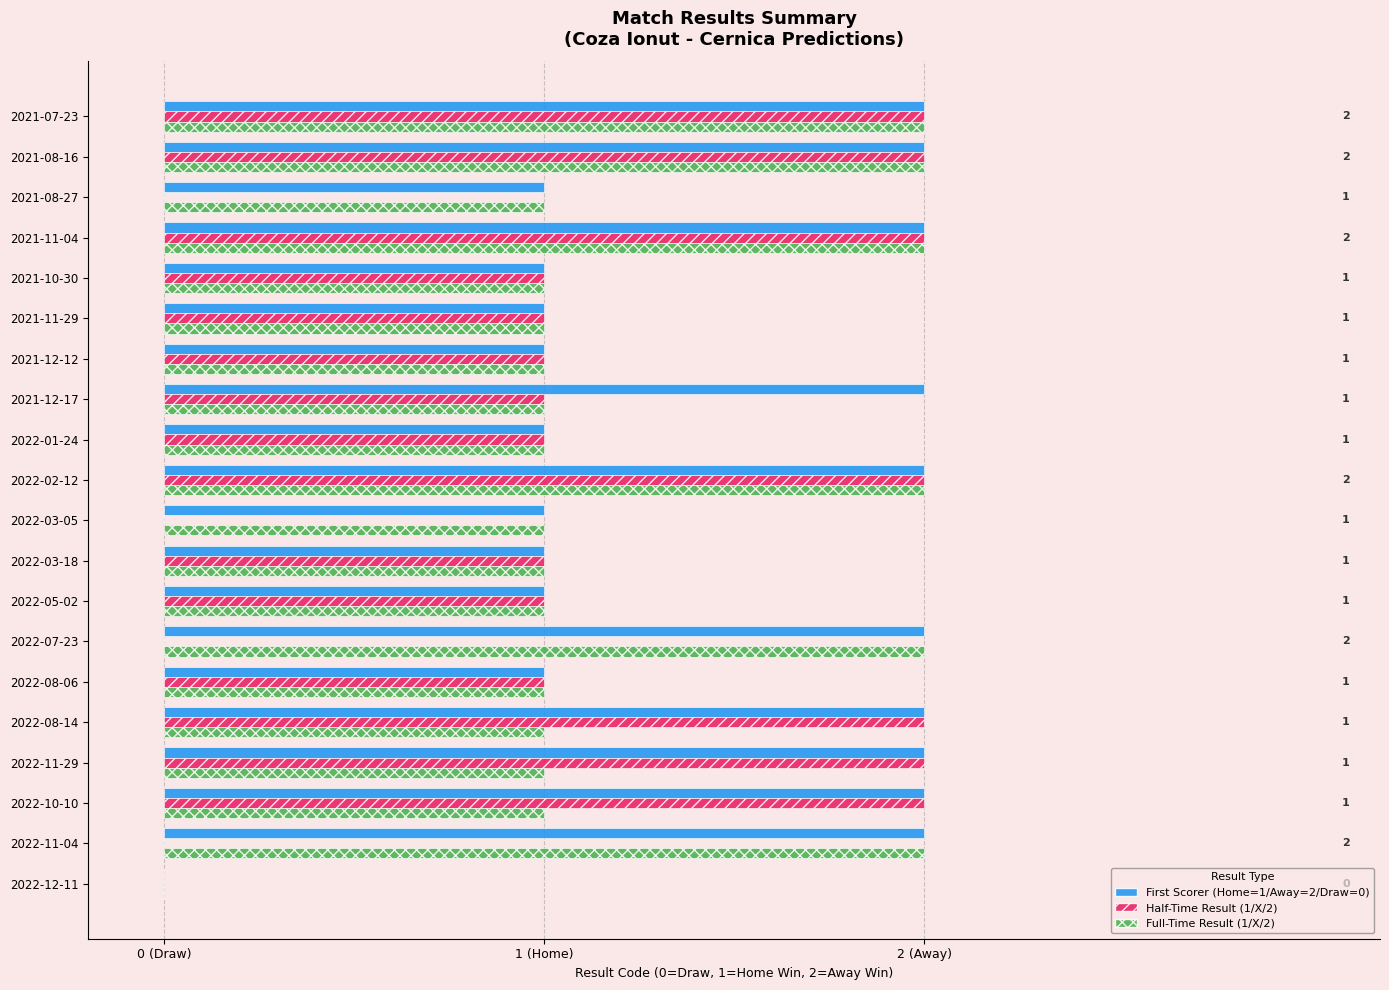

What are all the series names shown in the legend?

First Scorer (Home=1/Away=2/Draw=0), Half-Time Result (1/X/2), Full-Time Result (1/X/2)